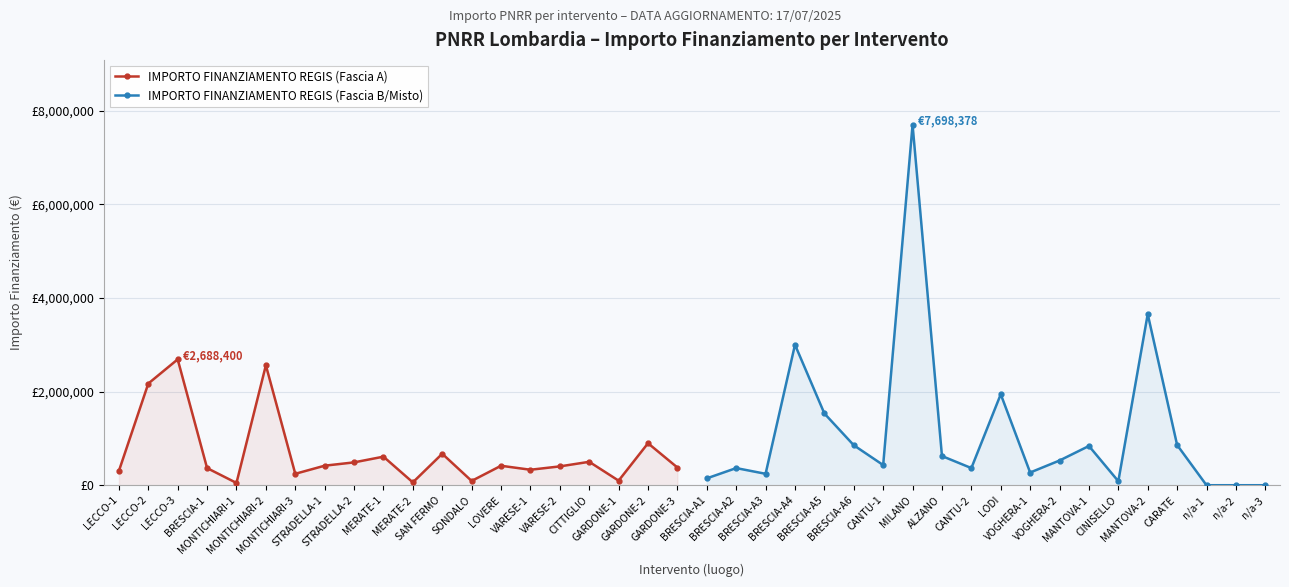

The IMPORTO FINANZIAMENTO REGIS (Fascia A) series shows 672000.0 at SAN FERMO. True or false?

True